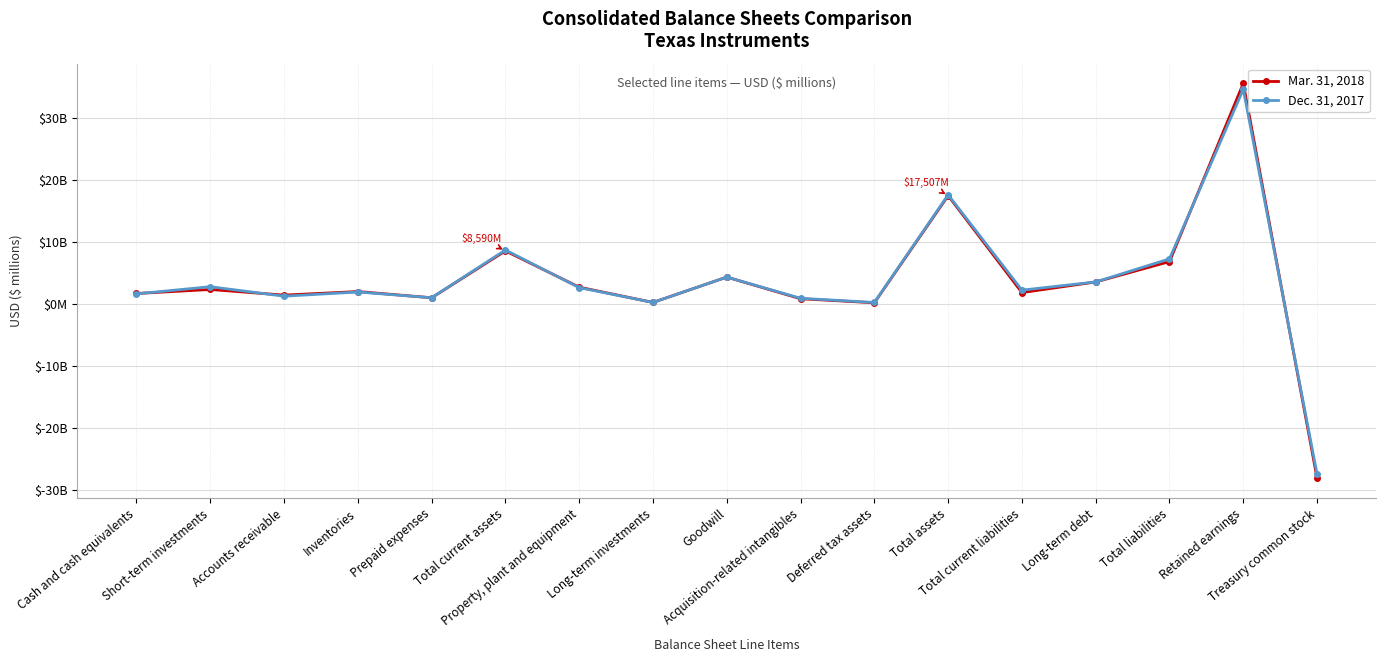

What are all the series names shown in the legend?

Mar. 31, 2018, Dec. 31, 2017